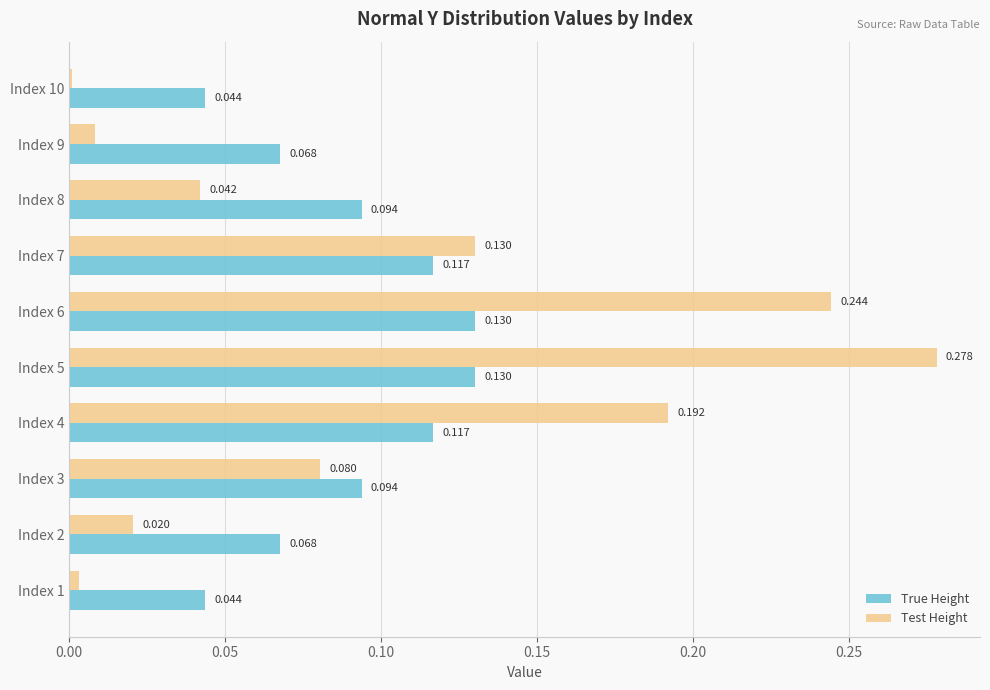

Which series has the largest total across all categories?

Test Height